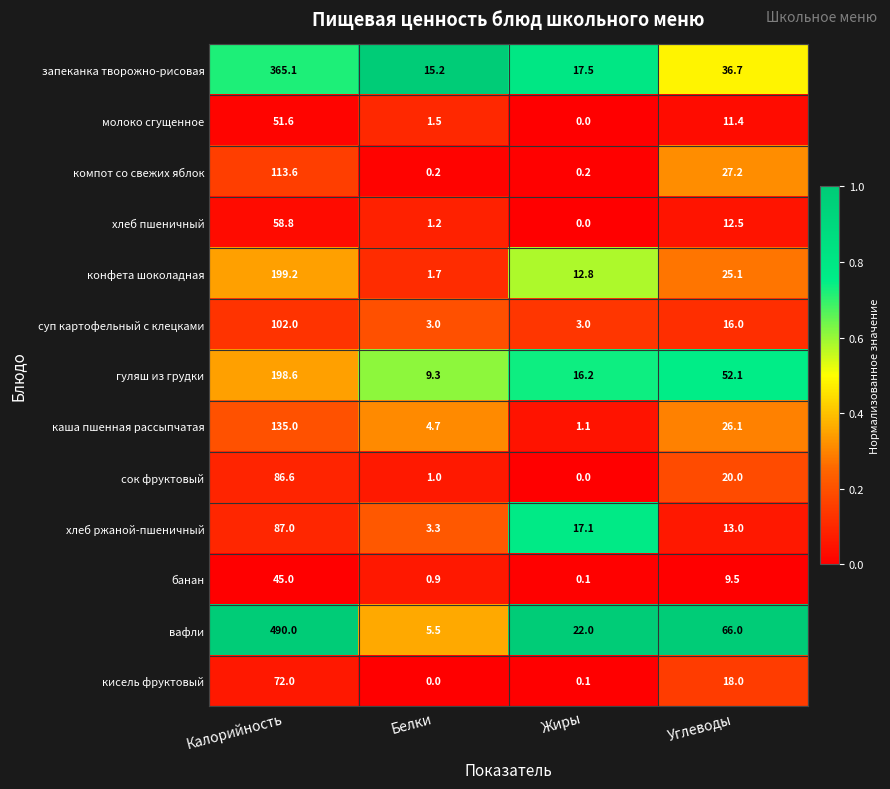

At Калорийность, list the series in order from smallest to largest.

банан, молоко сгущенное, хлеб пшеничный, кисель фруктовый, сок фруктовый, хлеб ржаной-пшеничный, суп картофельный с клецками, компот со свежих яблок, каша пшенная рассыпчатая, гуляш из грудки, конфета шоколадная, запеканка творожно-рисовая, вафли